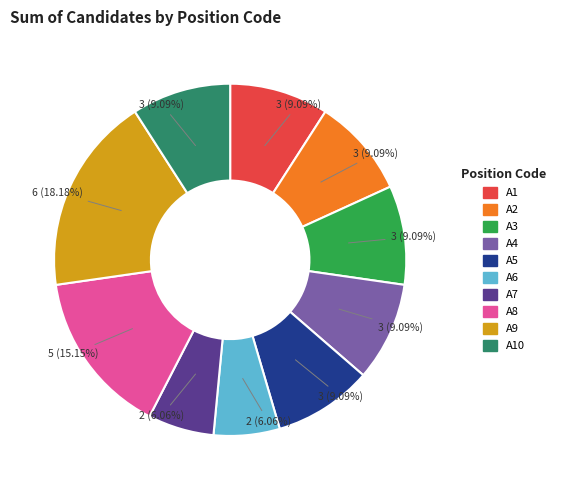

True or false: A7 accounts for 17% of the total.

False